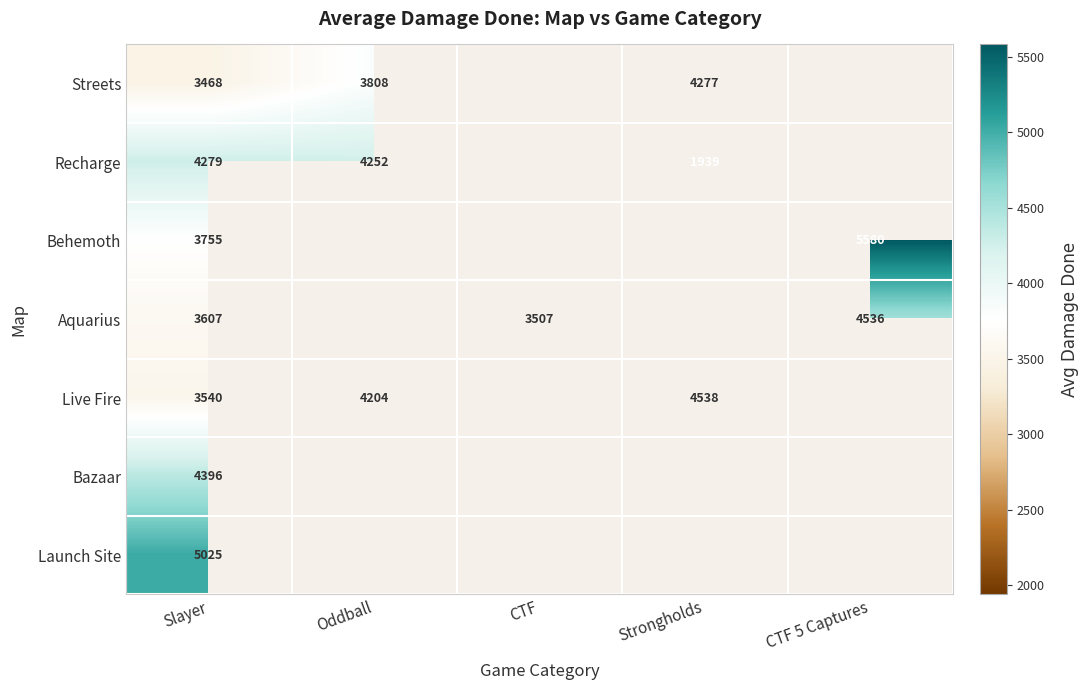

What is the difference between the Recharge values at Strongholds and Slayer?

2340